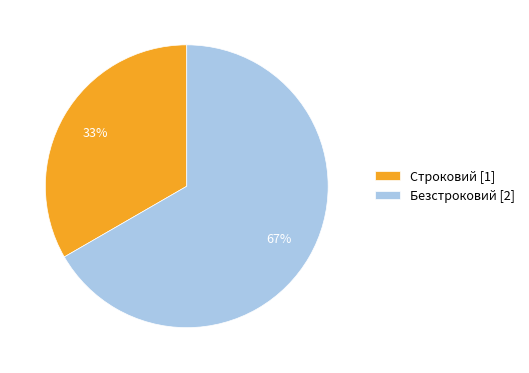

What is the ratio of the value at Строковий to the value at Безстроковий?

0.5